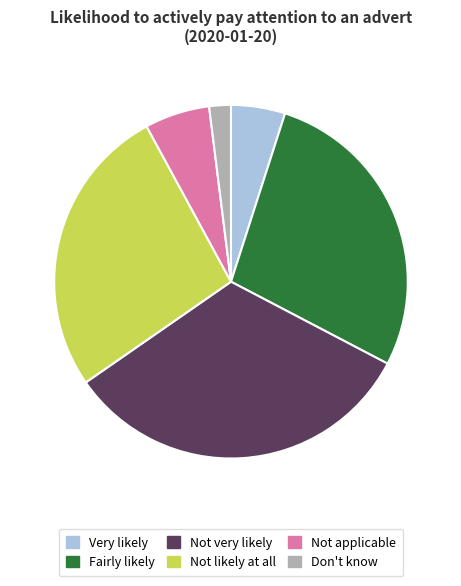

True or false: Very likely accounts for 20% of the total.

False